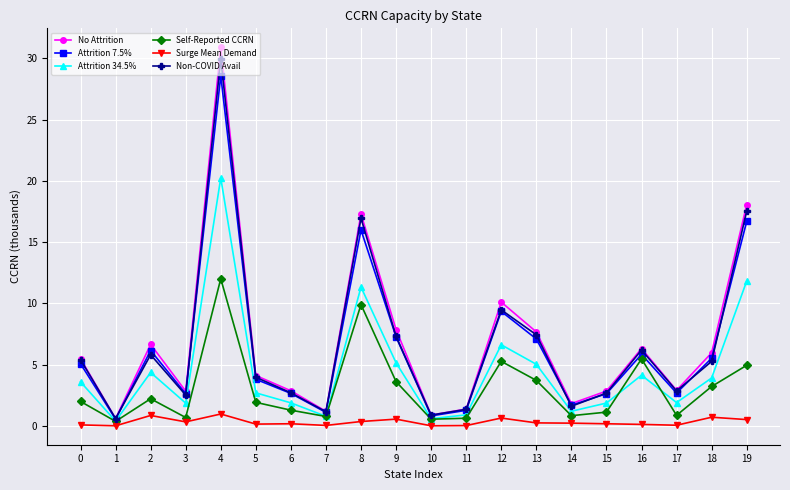

Which category has the highest value in the No Attrition series?

4